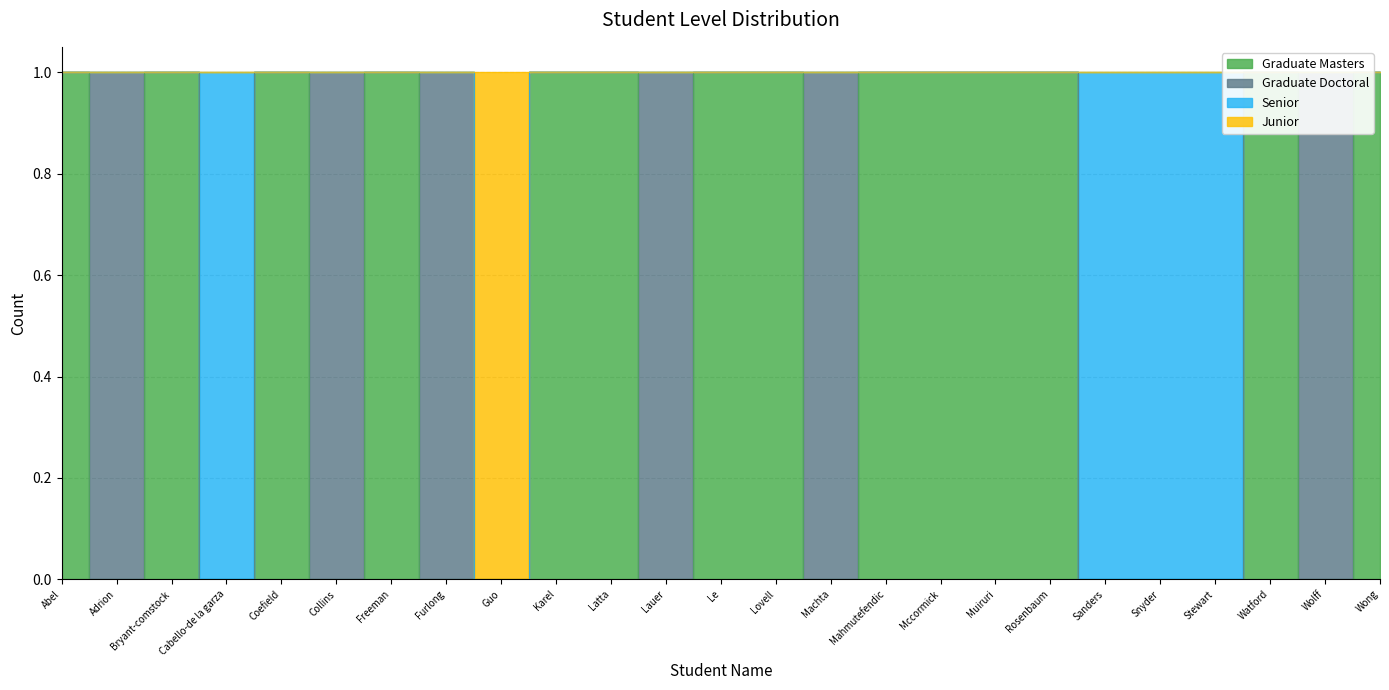

Is the value of Graduate Masters at Muiruri greater than the value of Junior at Rosenbaum?

No